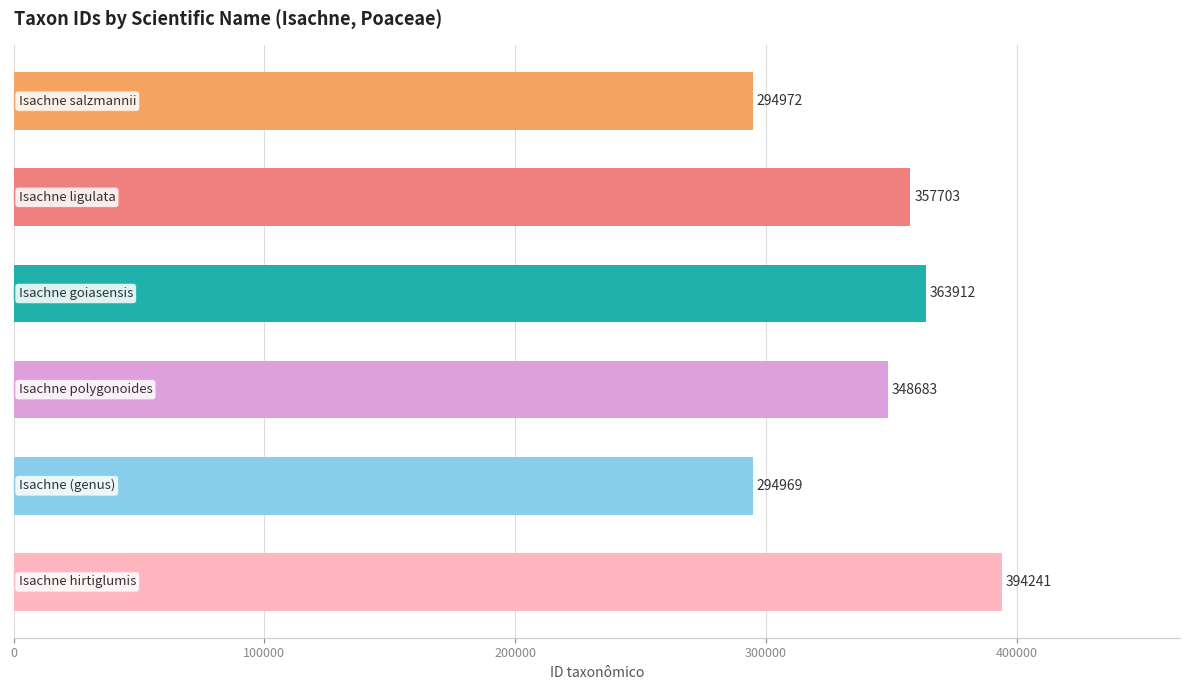

What is the maximum value shown in the chart?

394241